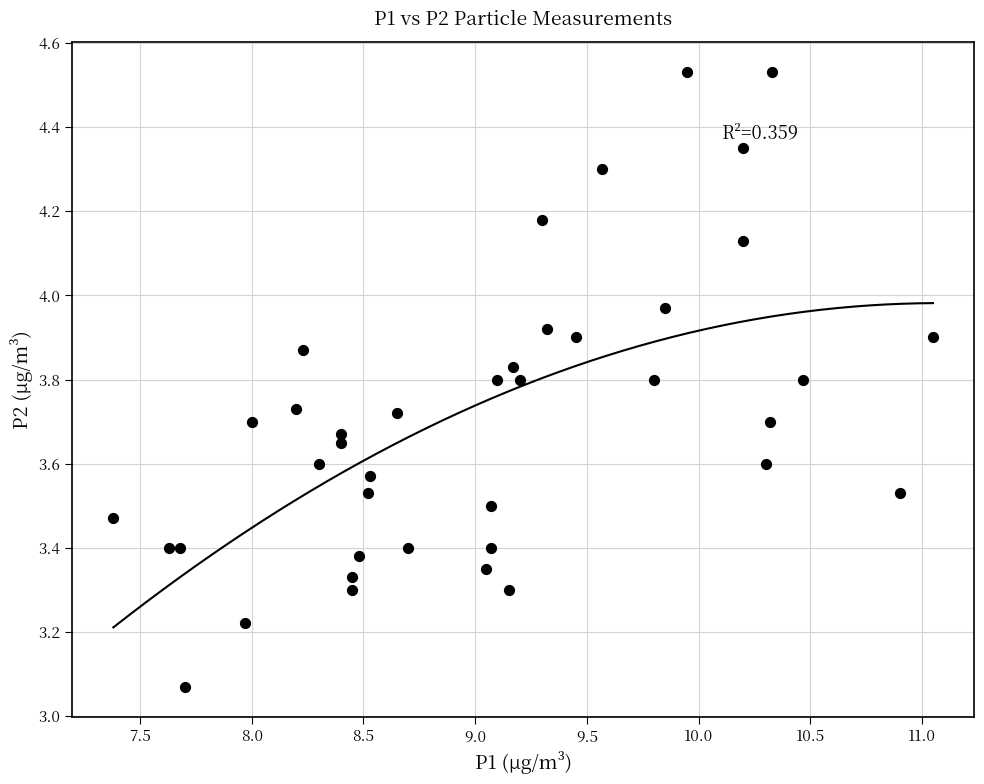

What is the range of Y values (max minus min)?

1.5